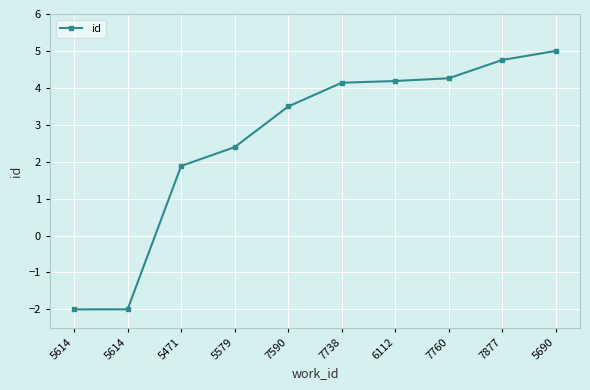

Reading left to right, transcribe all the data shown in this chart.

5614=-2.0	5614=-2.0	5471=1.9	5579=2.4	7590=3.5	7738=4.1	6112=4.2	7760=4.3	7877=4.8	5690=5.0